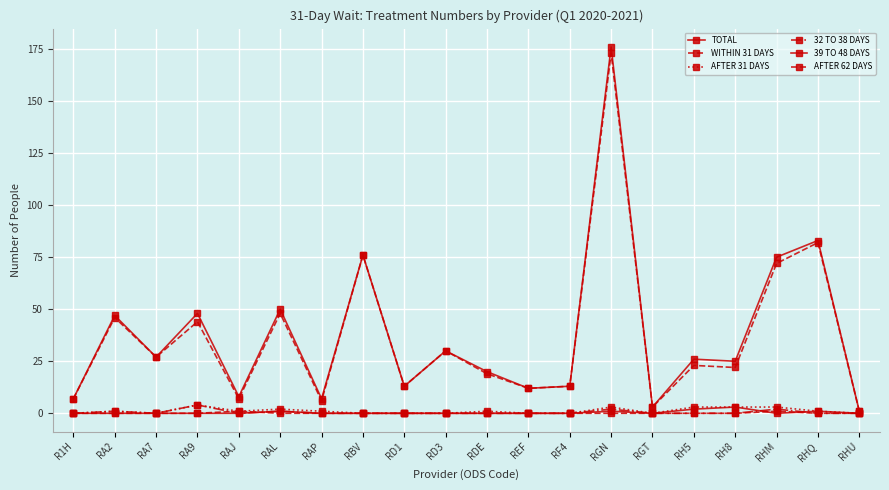

At which category is the sum across all series the highest?

RGN